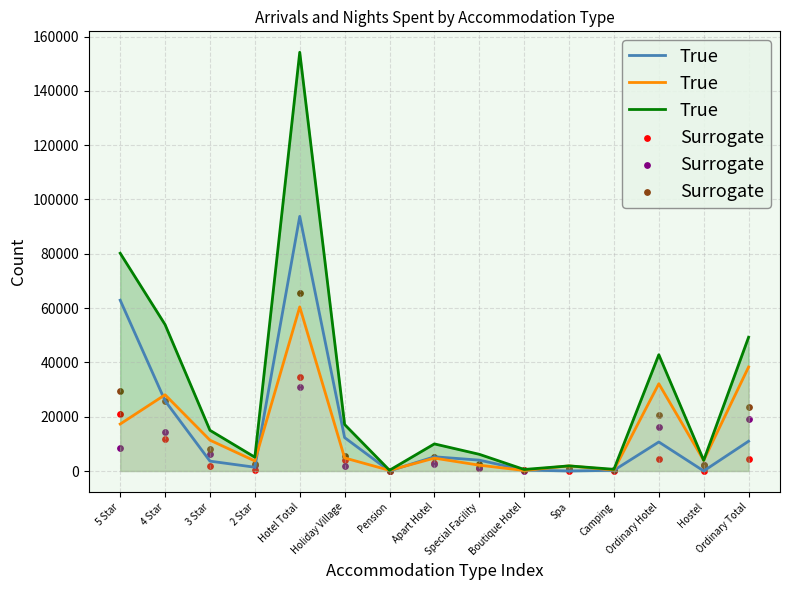

What are all the series names shown in the legend?

True, Surrogate